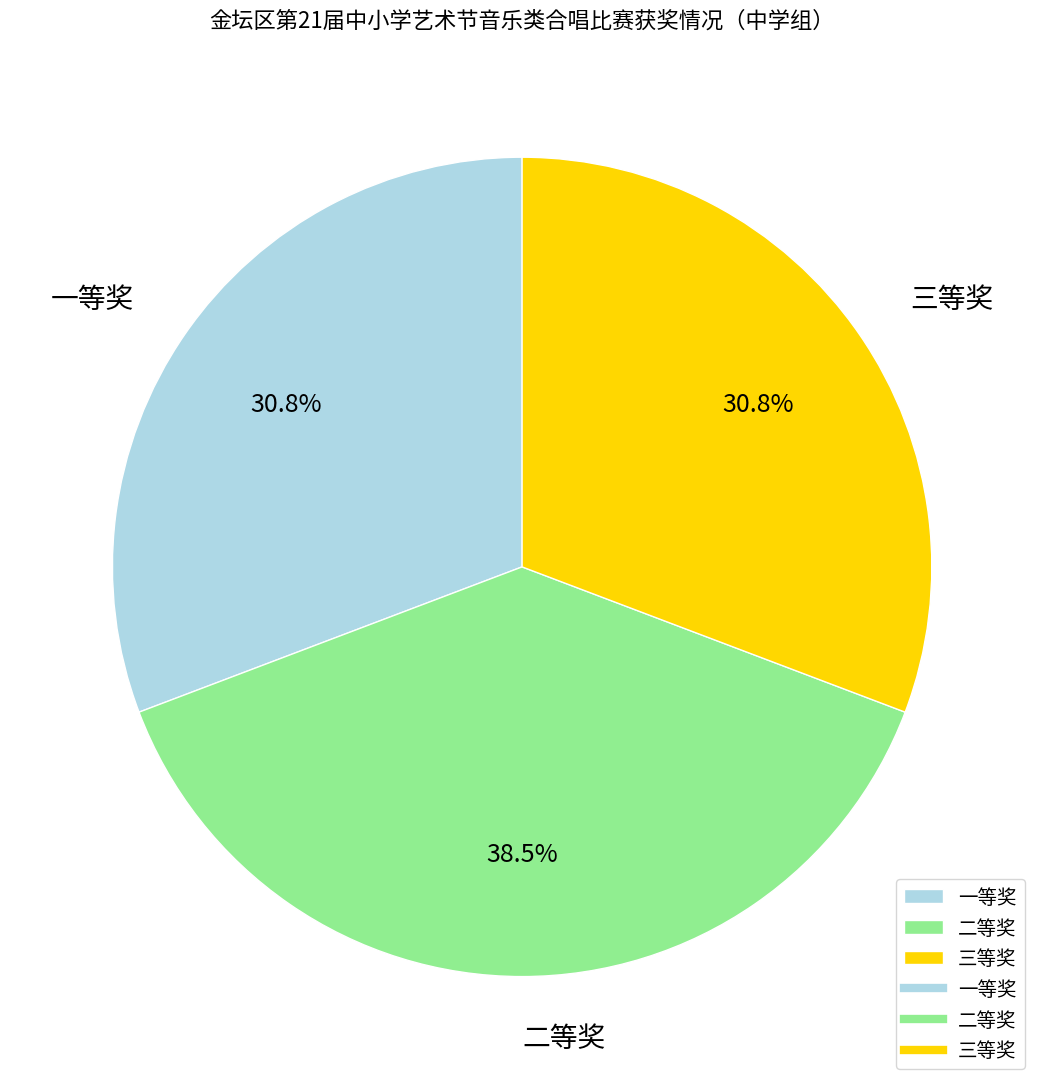

Which category has the biggest portion of the pie?

二等奖